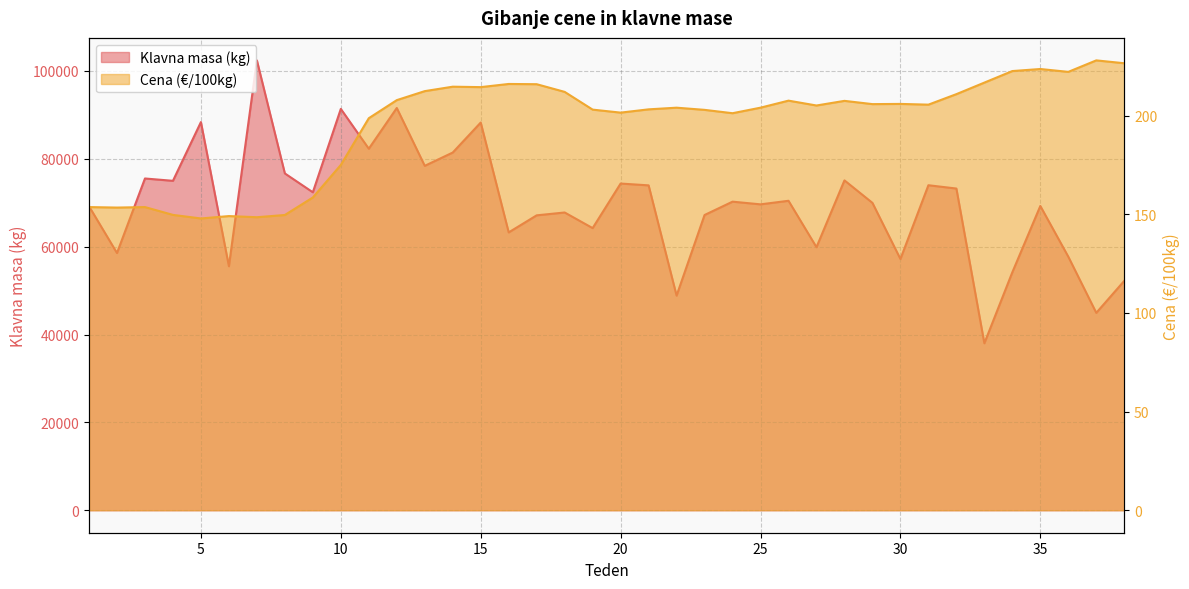

True or false: Klavna masa (kg) and Cena (€/100kg) cross at least once.

False